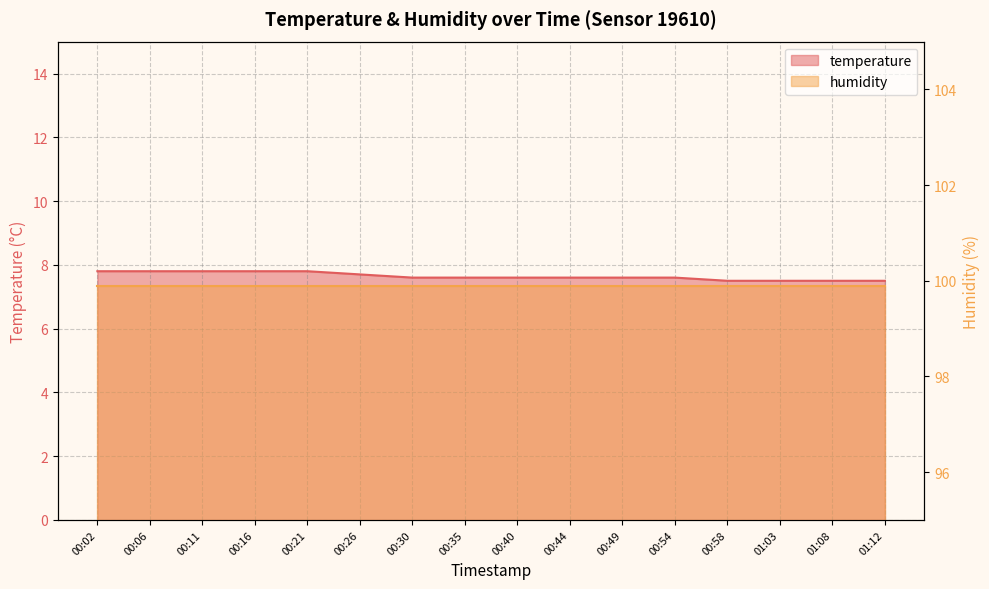

What is the difference between the values at 00:35 and 01:08?

0.1